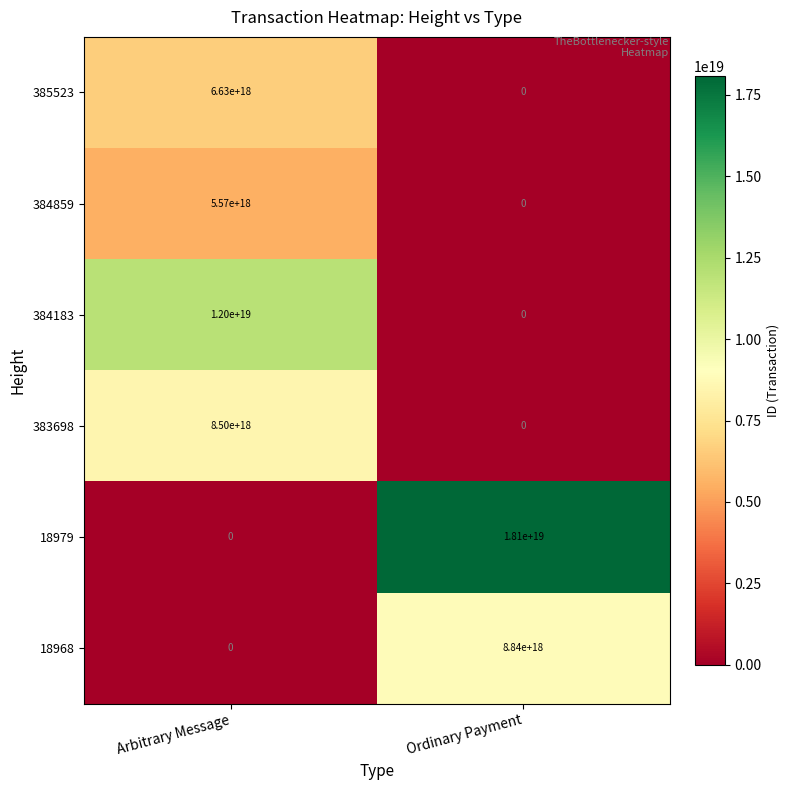

The value of 18979 at Ordinary Payment is 18100000000000000000. True or false?

True